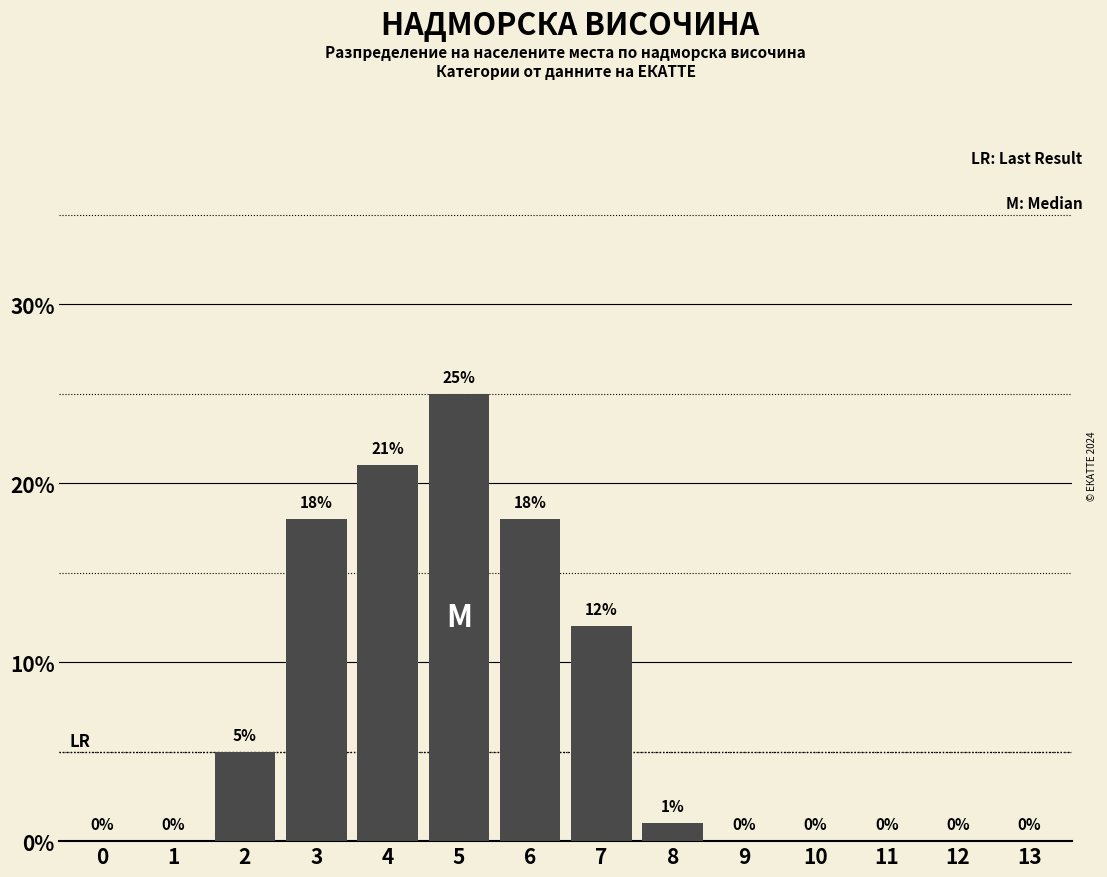

Reading right to left, transcribe all the data shown in this chart.

13=0	12=0	11=0	10=0	9=0	8=1	7=12	6=18	5=25	4=21	3=18	2=5	1=0	0=0